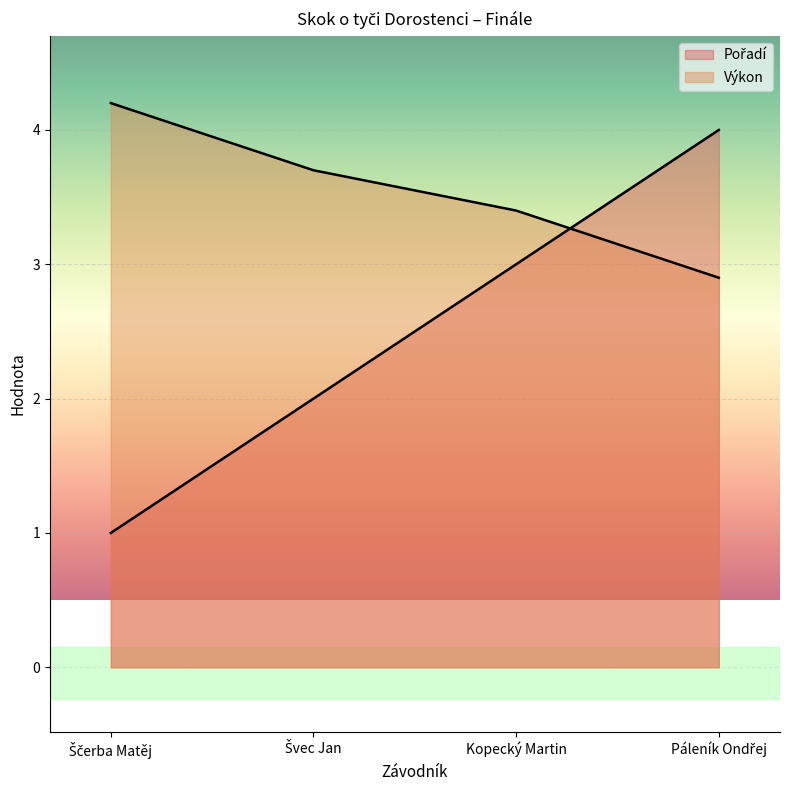

Where does the Výkon series first go above 3?

Ščerba Matěj